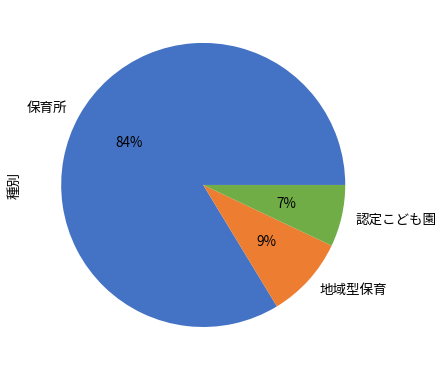

Between 認定こども園 and 保育所, which is larger?

保育所